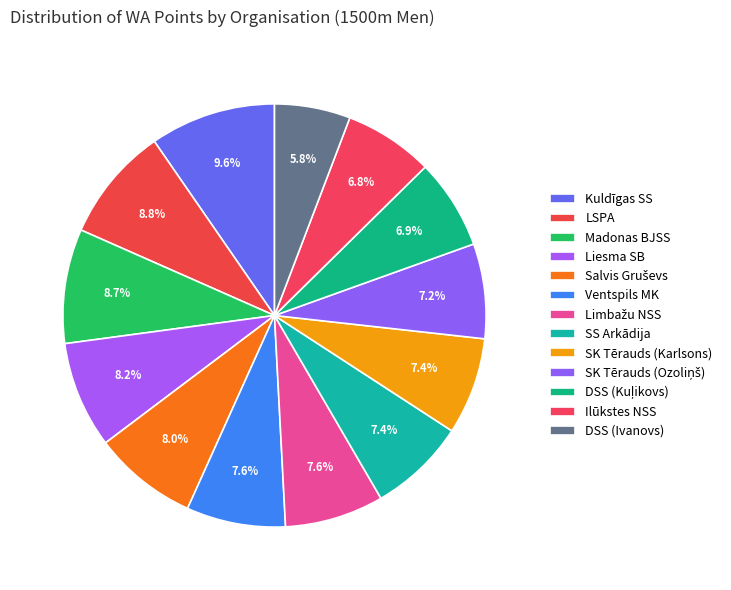

How many segments does this pie chart have?

13